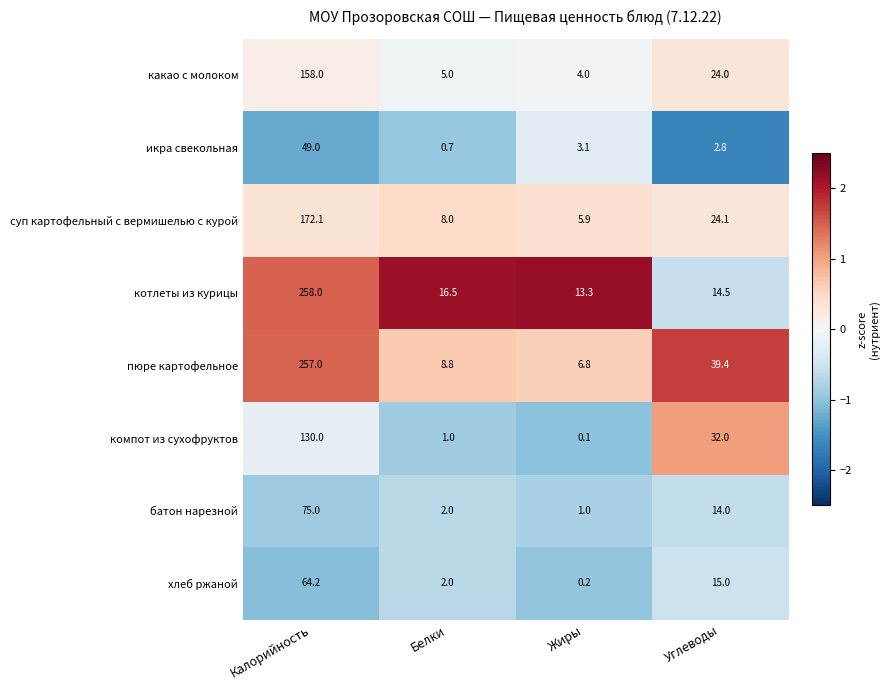

What is the difference between the second highest and minimum values in the икра свекольная series?

2.4